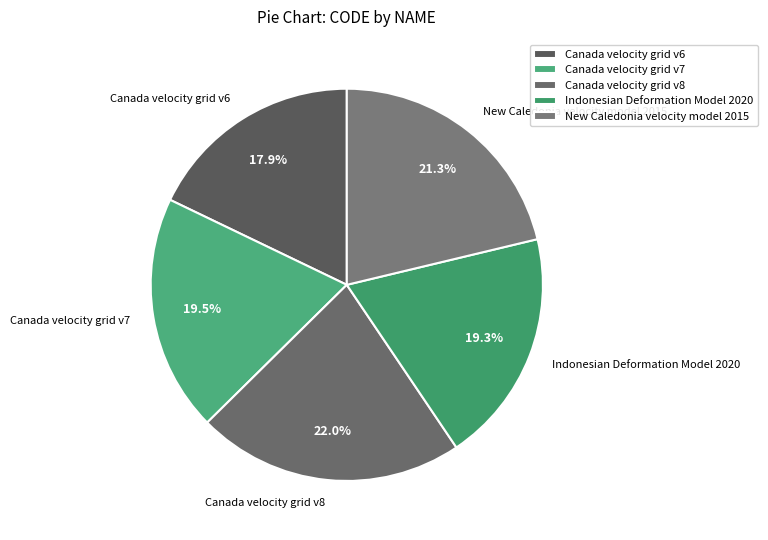

Which slice is the largest?

Canada velocity grid v8